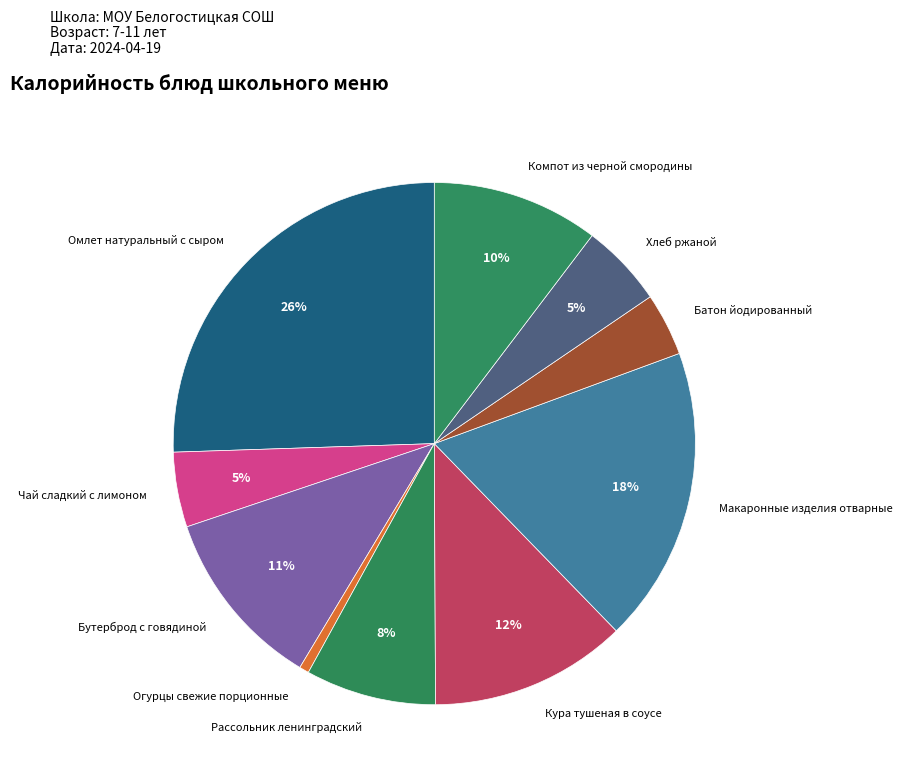

Which has a higher value, Хлеб ржаной or Огурцы свежие порционные?

Хлеб ржаной